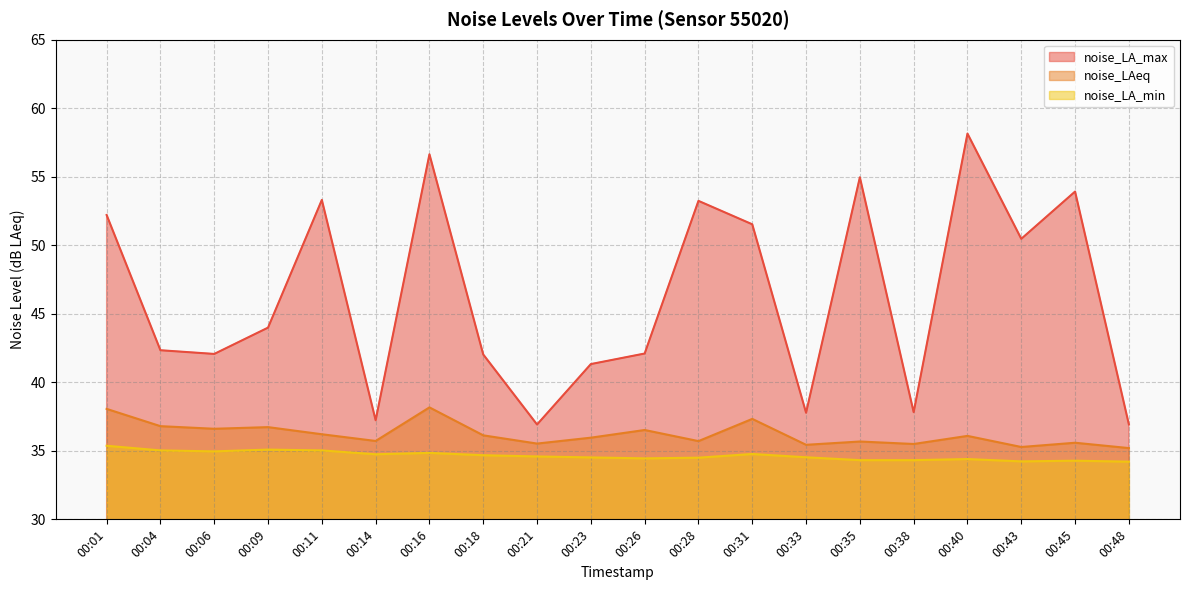

Reading left to right, what are all the values shown in this chart?

noise_LA_max: 00:01=52.2	00:04=42.3	00:06=42.1	00:09=44.0	00:11=53.3	00:14=37.2	00:16=56.6	00:18=42.0	00:21=36.9	00:23=41.3	00:26=42.1	00:28=53.2	00:31=51.5	00:33=37.8	00:35=55.0	00:38=37.8	00:40=58.1	00:43=50.5	00:45=53.9	00:48=36.9
noise_LAeq: 00:01=38.1	00:04=36.8	00:06=36.6	00:09=36.7	00:11=36.2	00:14=35.7	00:16=38.2	00:18=36.1	00:21=35.5	00:23=36.0	00:26=36.5	00:28=35.7	00:31=37.3	00:33=35.4	00:35=35.7	00:38=35.5	00:40=36.1	00:43=35.3	00:45=35.6	00:48=35.2
noise_LA_min: 00:01=35.4	00:04=35.0	00:06=35.0	00:09=35.1	00:11=35.0	00:14=34.8	00:16=34.9	00:18=34.7	00:21=34.6	00:23=34.5	00:26=34.5	00:28=34.5	00:31=34.8	00:33=34.5	00:35=34.3	00:38=34.3	00:40=34.4	00:43=34.2	00:45=34.3	00:48=34.2